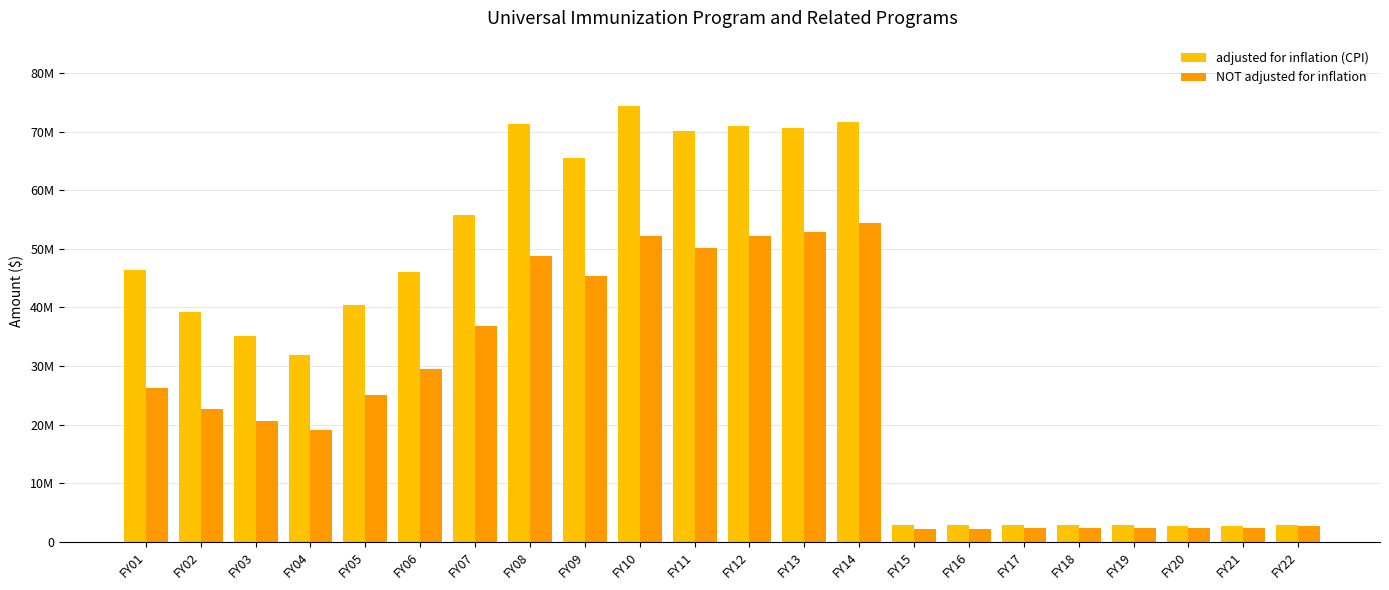

What is the difference between the maximum and minimum values in the adjusted for inflation (CPI) series?

71720771